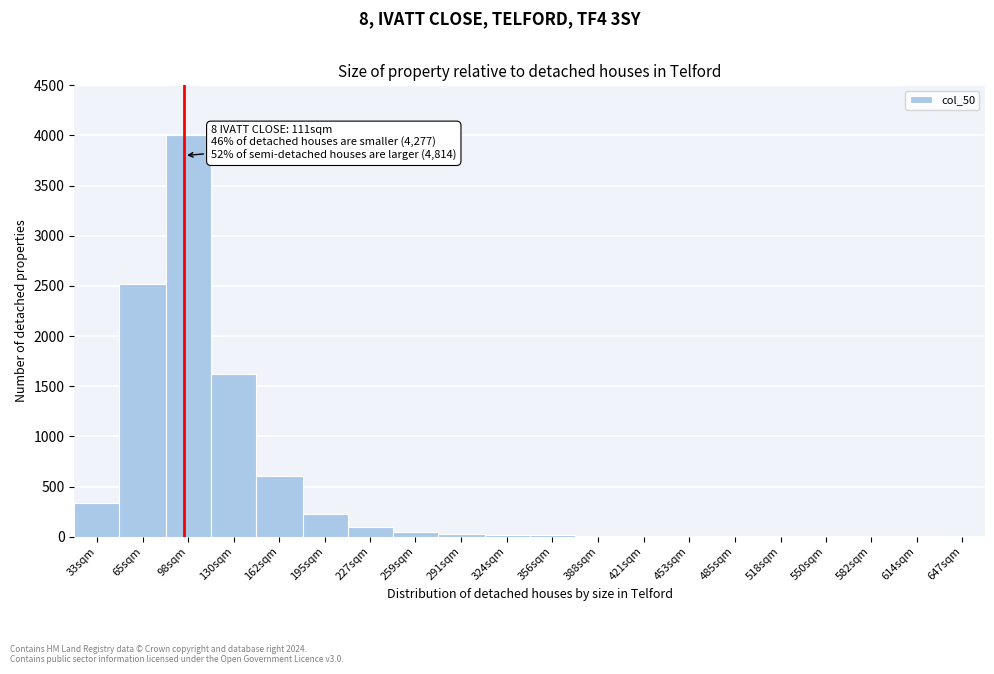

What is the sum of all values?

9563